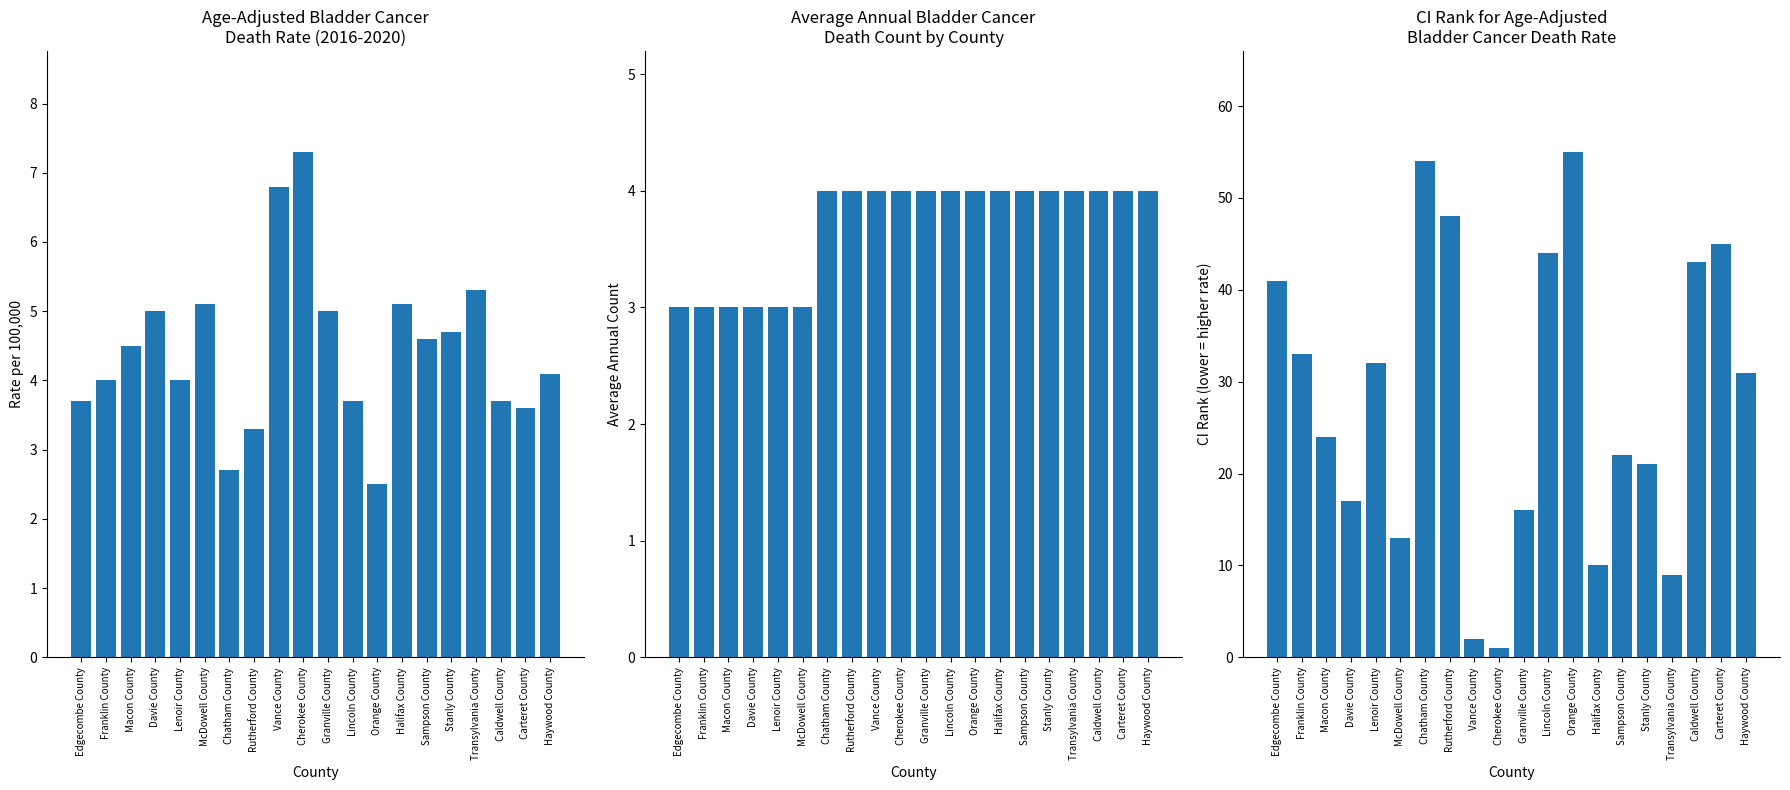

What value does the Age-Adjusted Death Rate series have at Transylvania County?

5.3